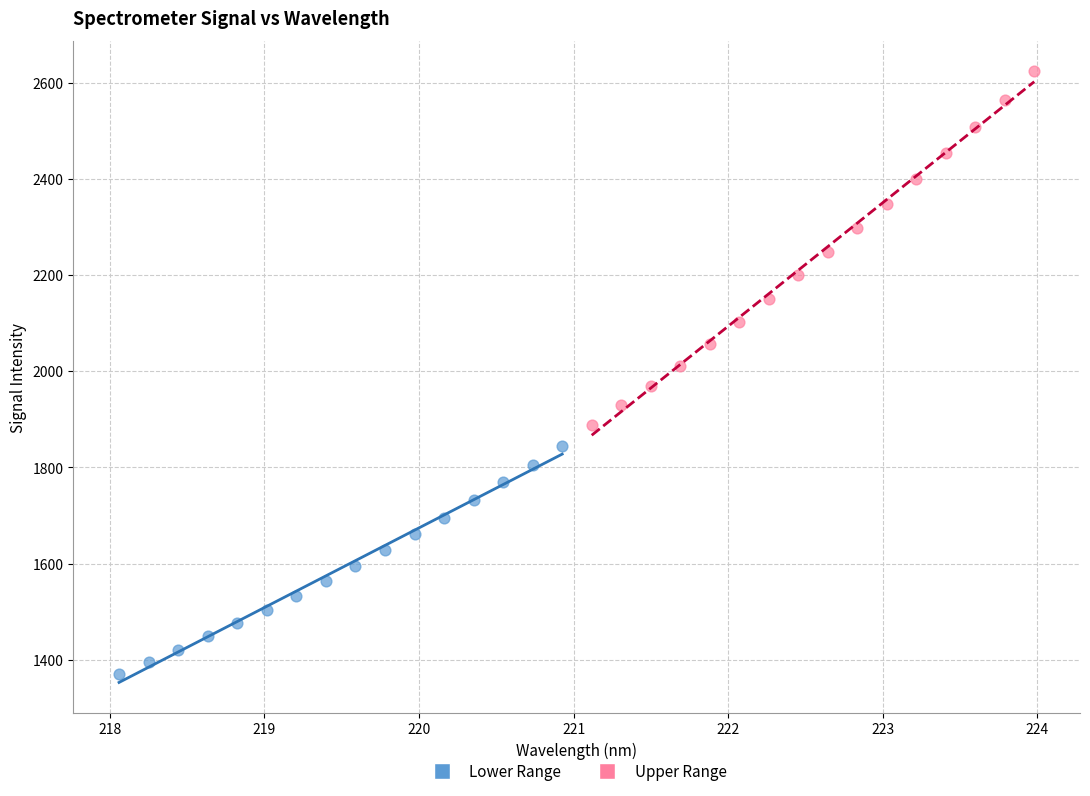

Which series contains the highest Y value?

Upper Range